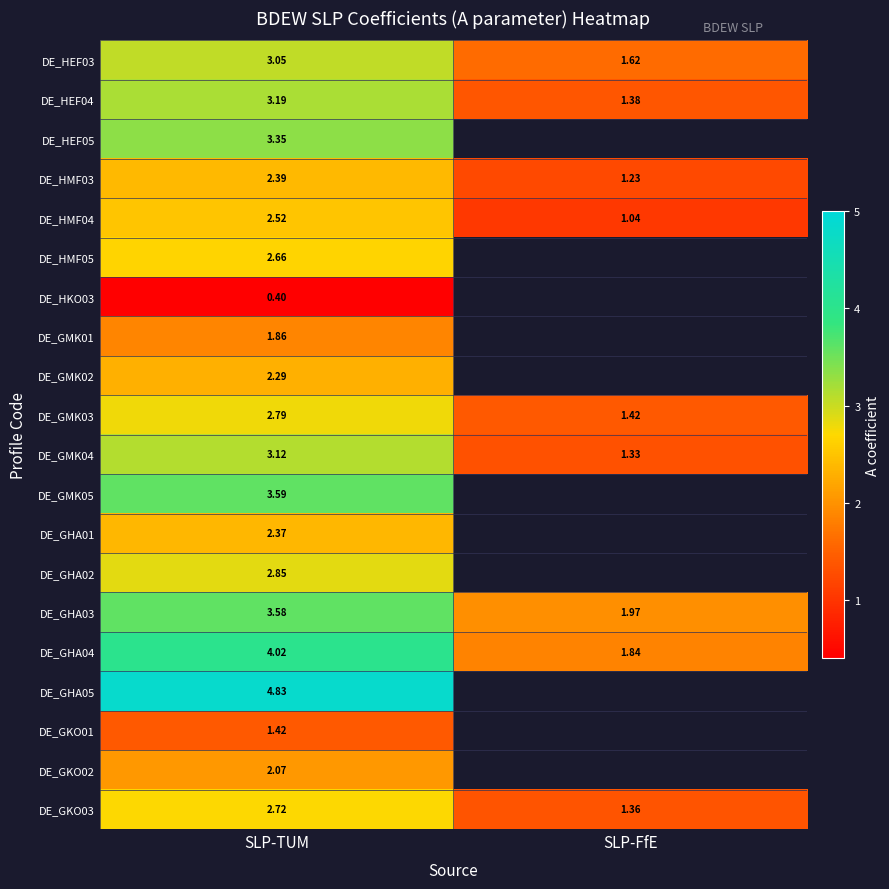

Which category has the highest value across all series?

SLP-TUM